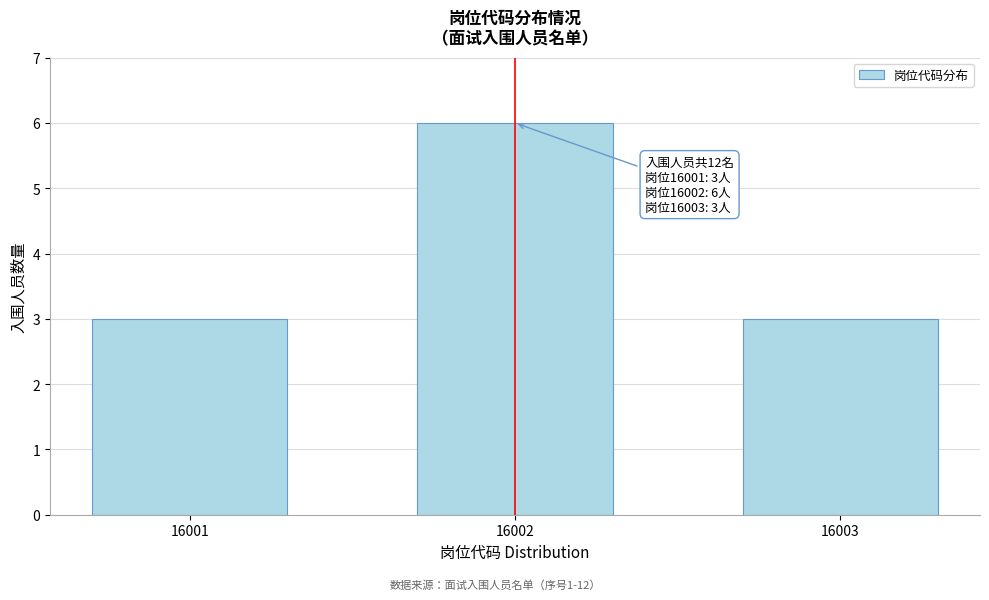

Reading left to right, extract all data points from this chart.

3	6	3